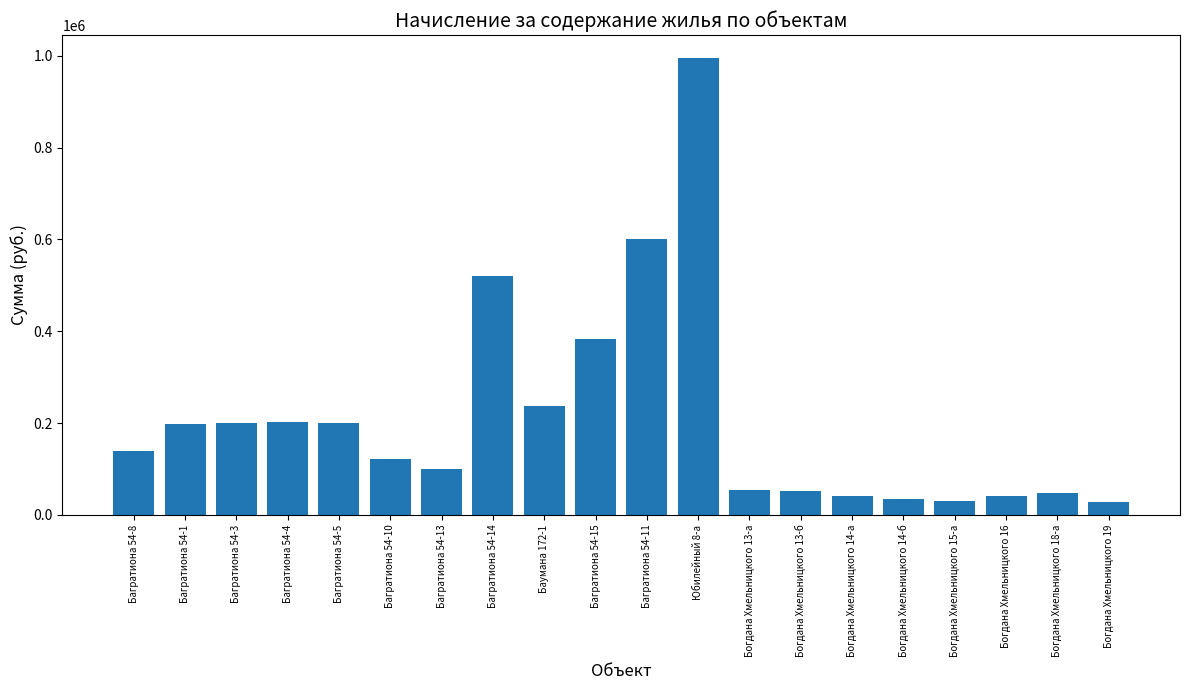

What is the greatest value displayed?

995214.8